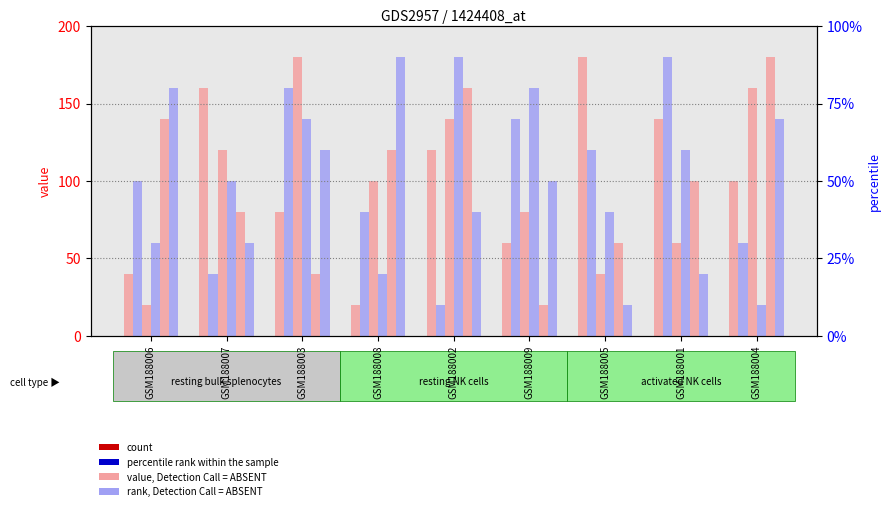

Reading left to right, what are all the values shown in this chart?

col_5: GSM188006=40	GSM188007=160	GSM188003=80	GSM188008=20	GSM188002=120	GSM188009=60	GSM188005=180	GSM188001=140	GSM188004=100
col_3: GSM188006=100	GSM188007=40	GSM188003=160	GSM188008=80	GSM188002=20	GSM188009=140	GSM188005=120	GSM188001=180	GSM188004=60
col_4: GSM188006=20	GSM188007=120	GSM188003=180	GSM188008=100	GSM188002=140	GSM188009=80	GSM188005=40	GSM188001=60	GSM188004=160
col_6: GSM188006=60	GSM188007=100	GSM188003=140	GSM188008=40	GSM188002=180	GSM188009=160	GSM188005=80	GSM188001=120	GSM188004=20
col_7: GSM188006=140	GSM188007=80	GSM188003=40	GSM188008=120	GSM188002=160	GSM188009=20	GSM188005=60	GSM188001=100	GSM188004=180
col_8: GSM188006=160	GSM188007=60	GSM188003=120	GSM188008=180	GSM188002=80	GSM188009=100	GSM188005=20	GSM188001=40	GSM188004=140